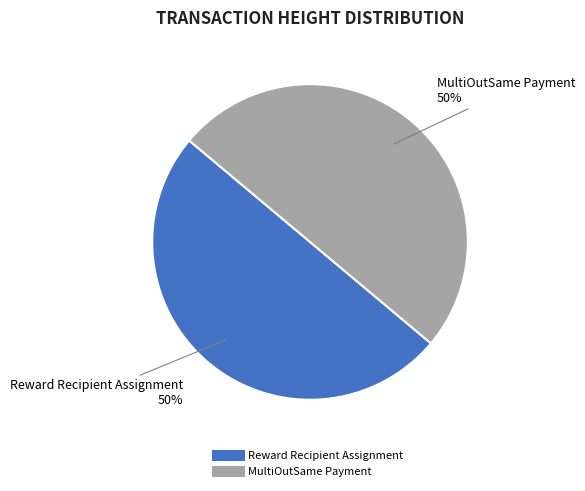

To the nearest percent, what is the average slice percentage?

50%